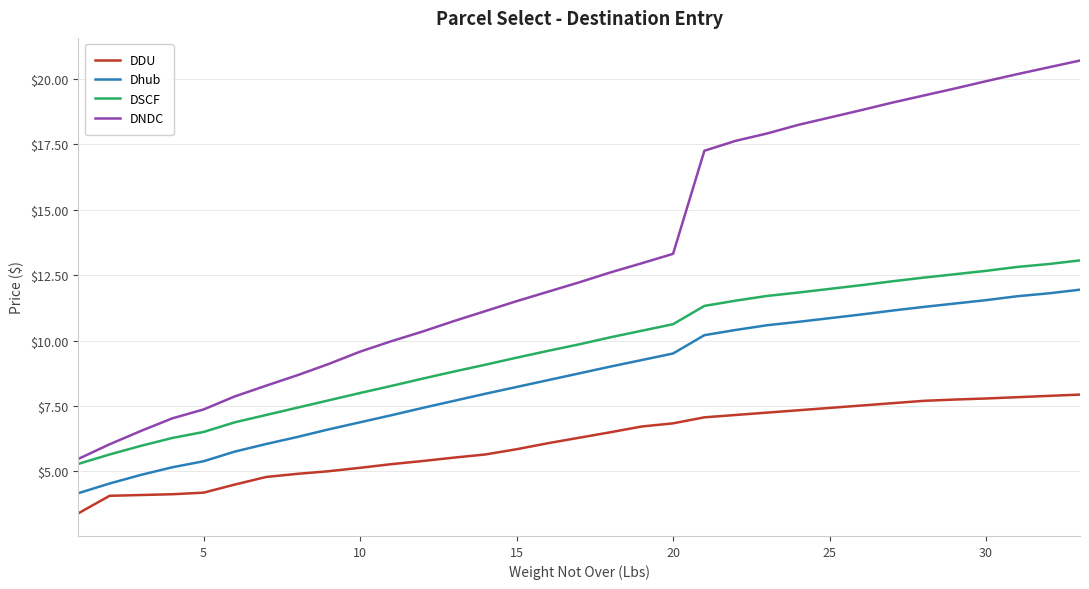

True or false: DNDC and Dhub intersect in this chart.

False